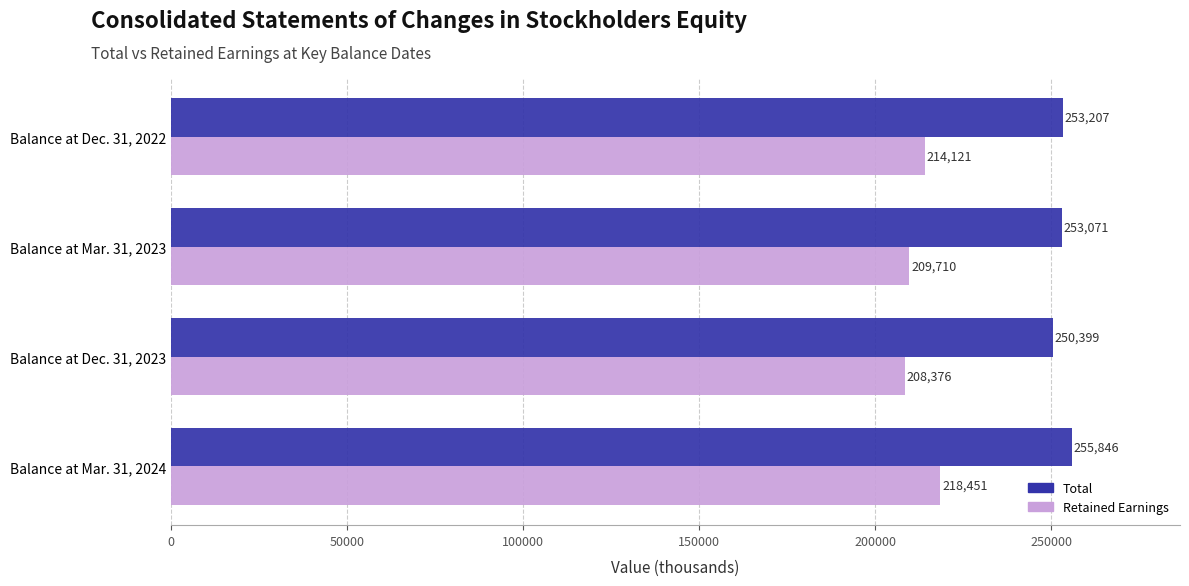

How many categories are shown in the chart?

4